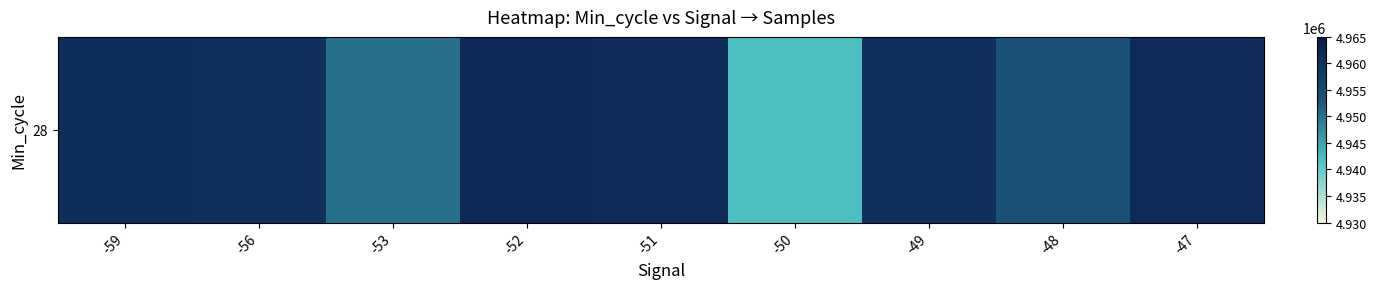

What is the minimum value shown in the chart?

4942105